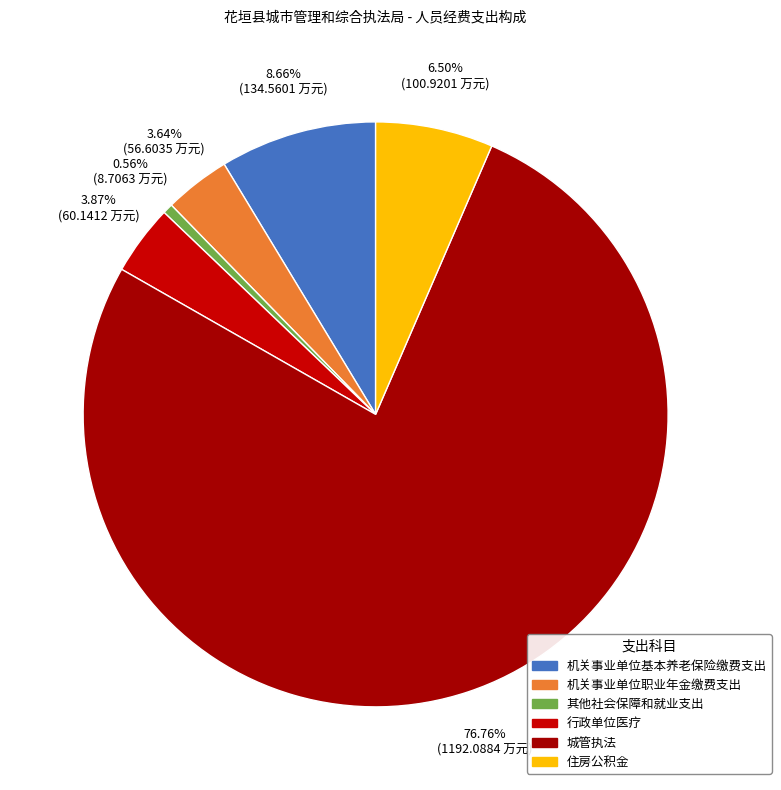

Rank the categories by value from highest to lowest.

城管执法, 机关事业单位基本养老保险缴费支出, 住房公积金, 行政单位医疗, 机关事业单位职业年金缴费支出, 其他社会保障和就业支出